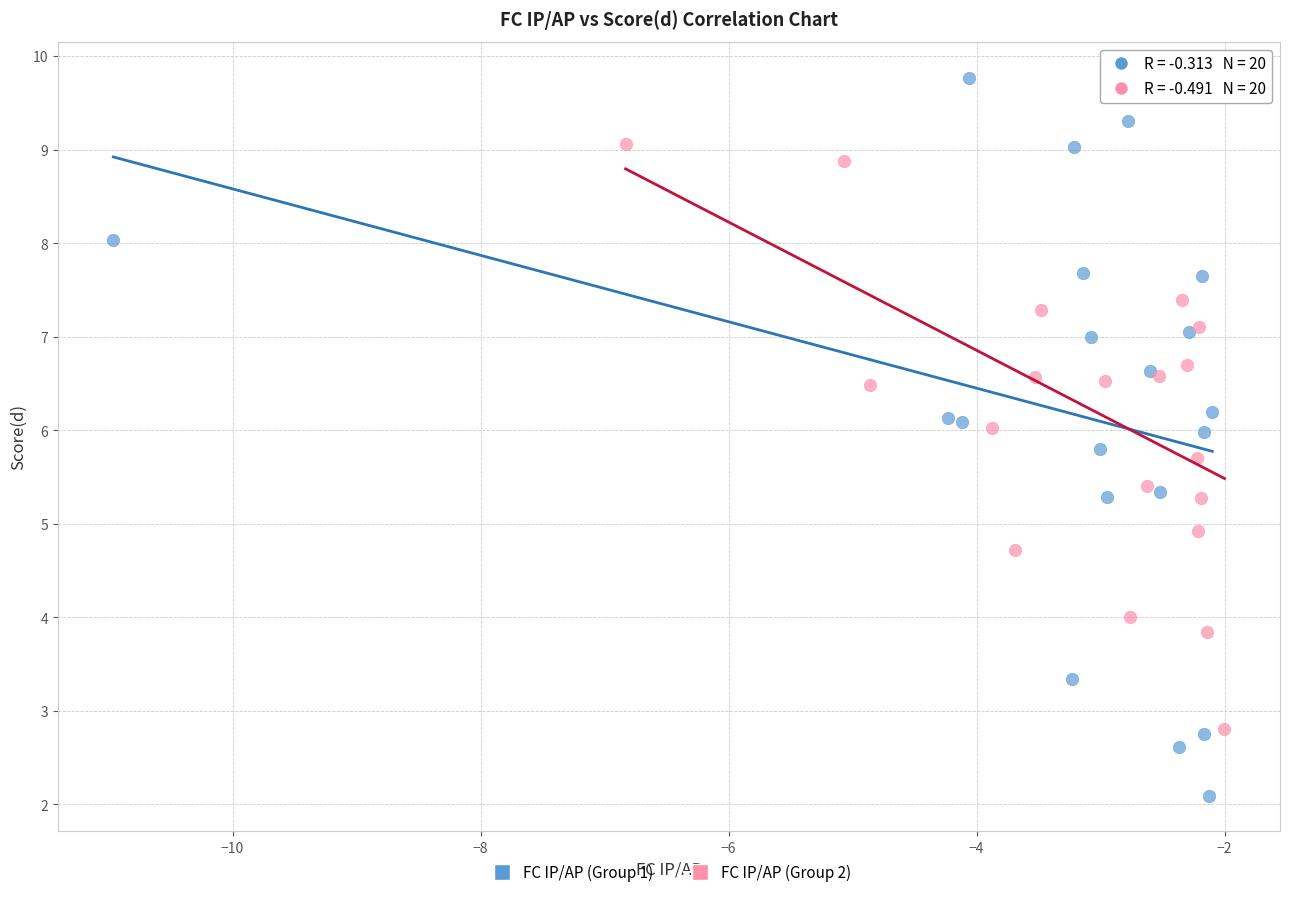

Which series contains the lowest Y value?

FC IP/AP (Group 1)